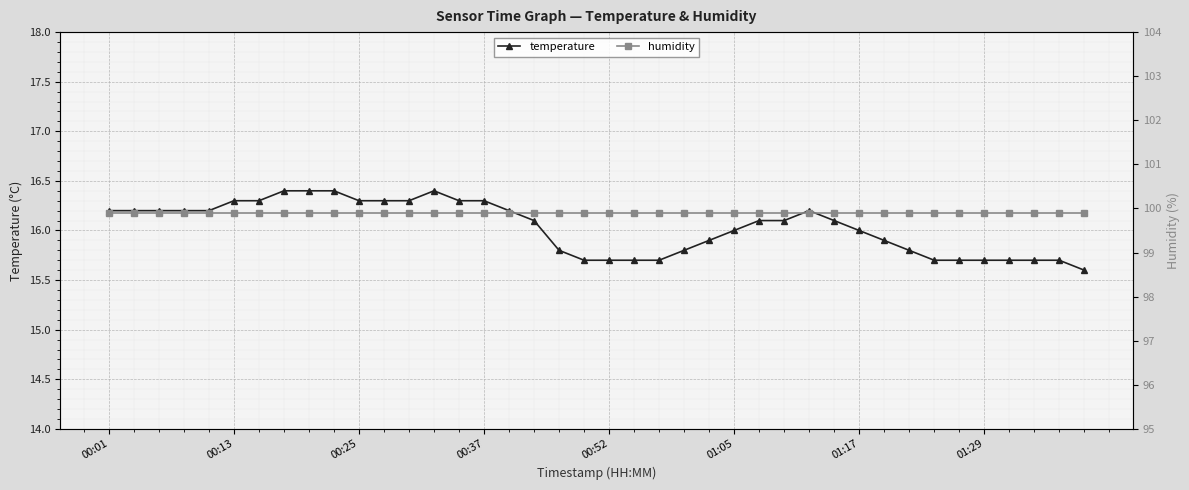

The value of temperature at 31 is 27.9. True or false?

False